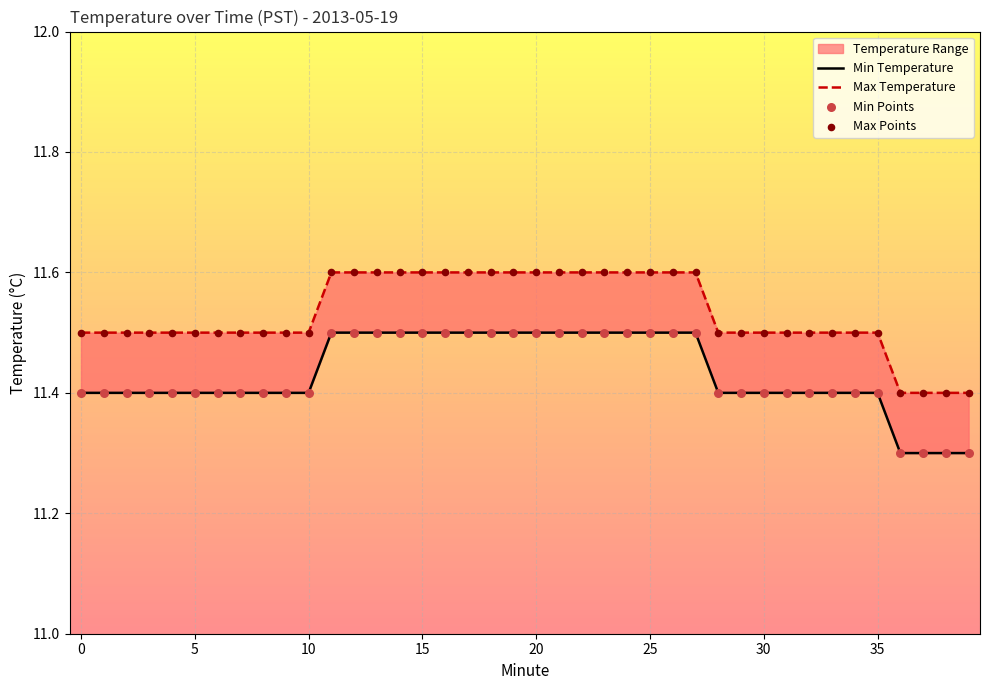

At which category is the sum across all series the highest?

11